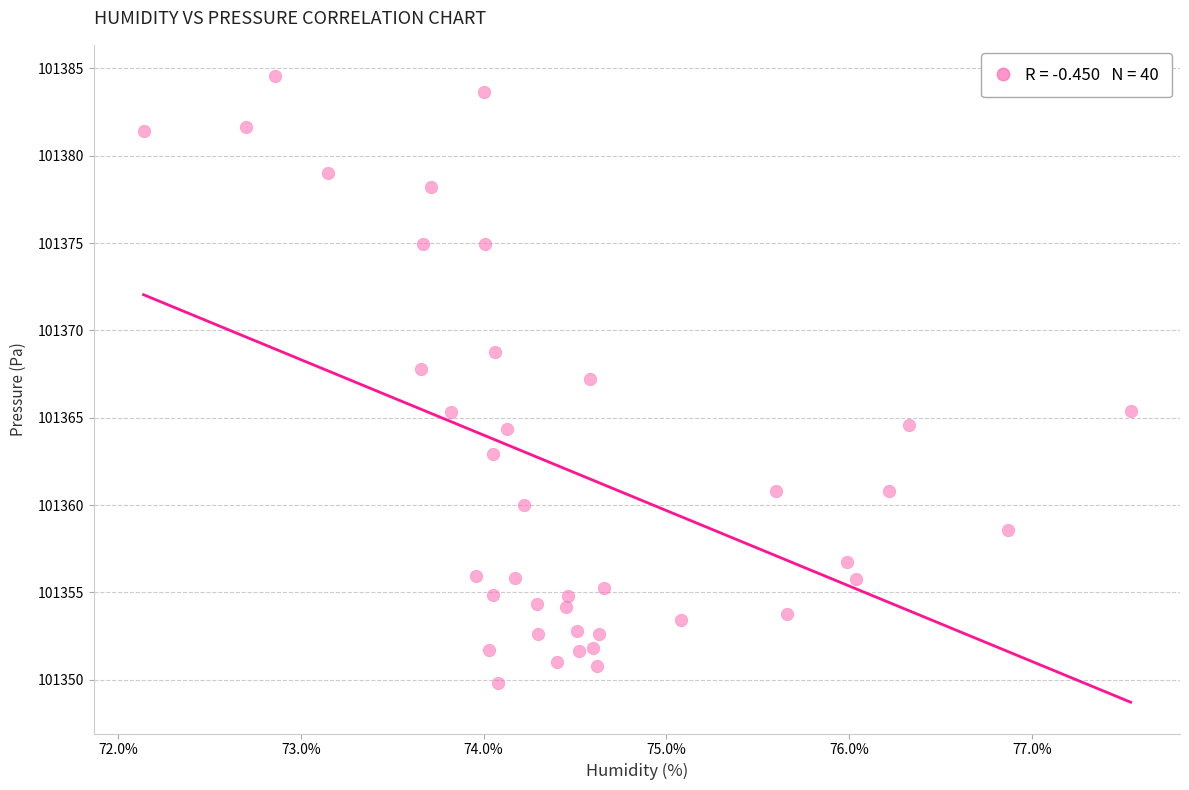

What is the range of X values (max minus min)?

5.4